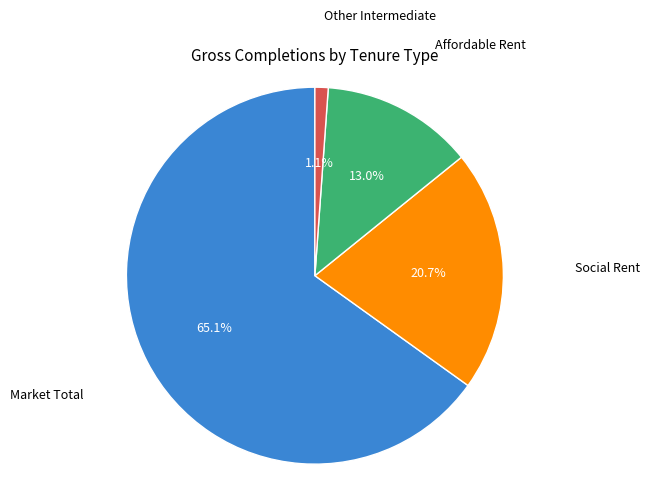

How many slices are in this pie chart?

4